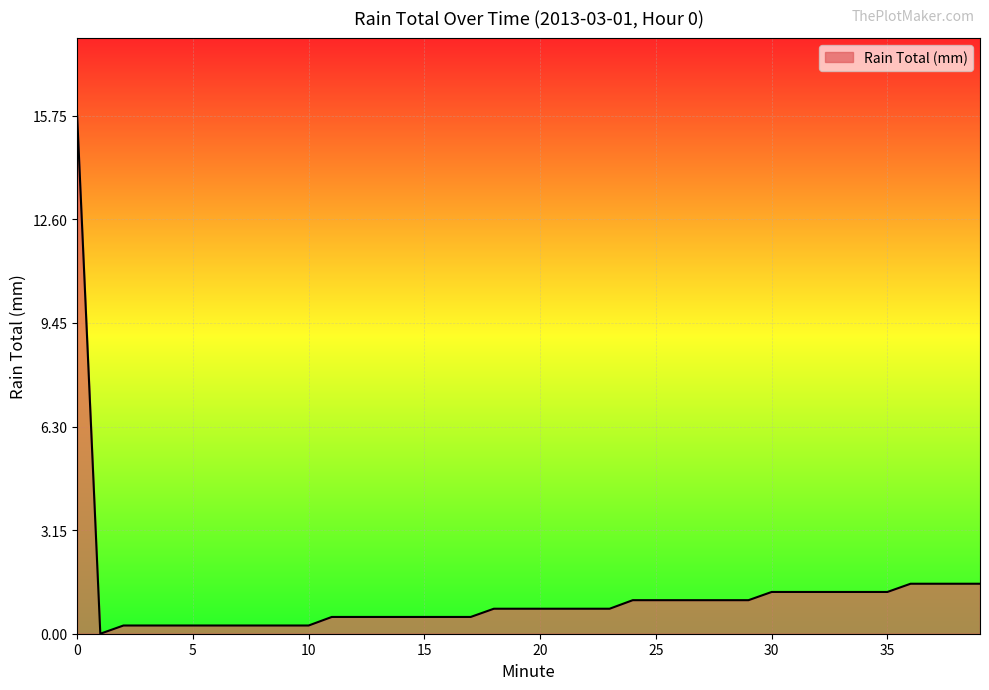

Does the chart have visible grid lines?

Yes